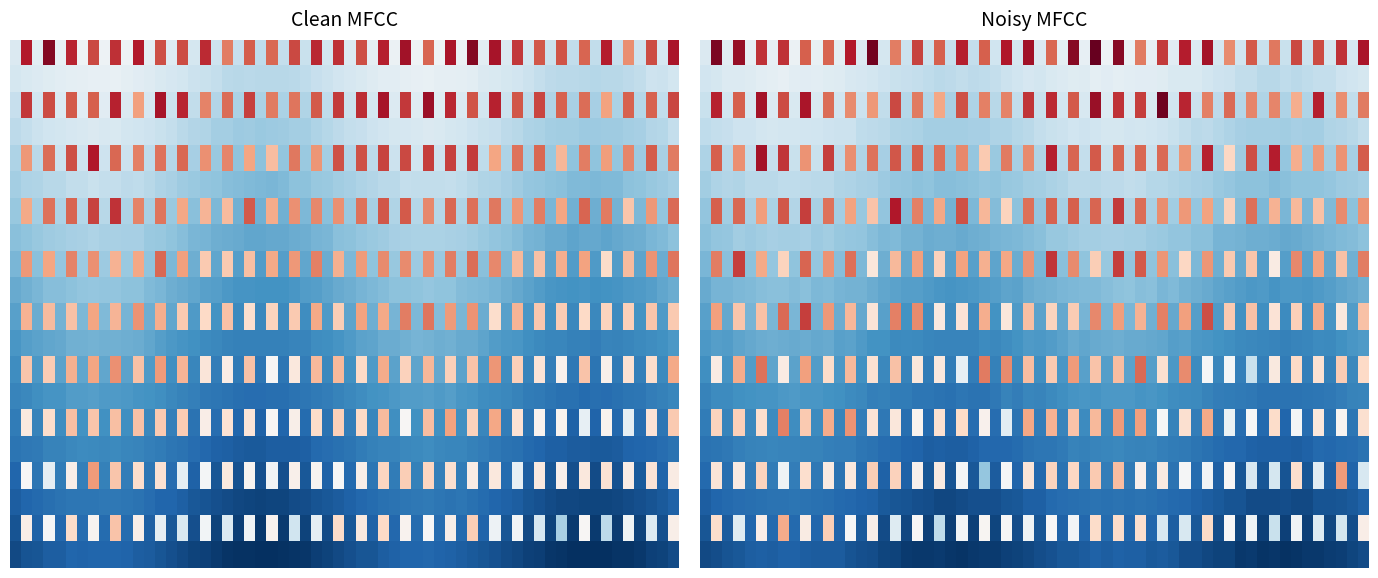

Count the number of data series in this chart.

2